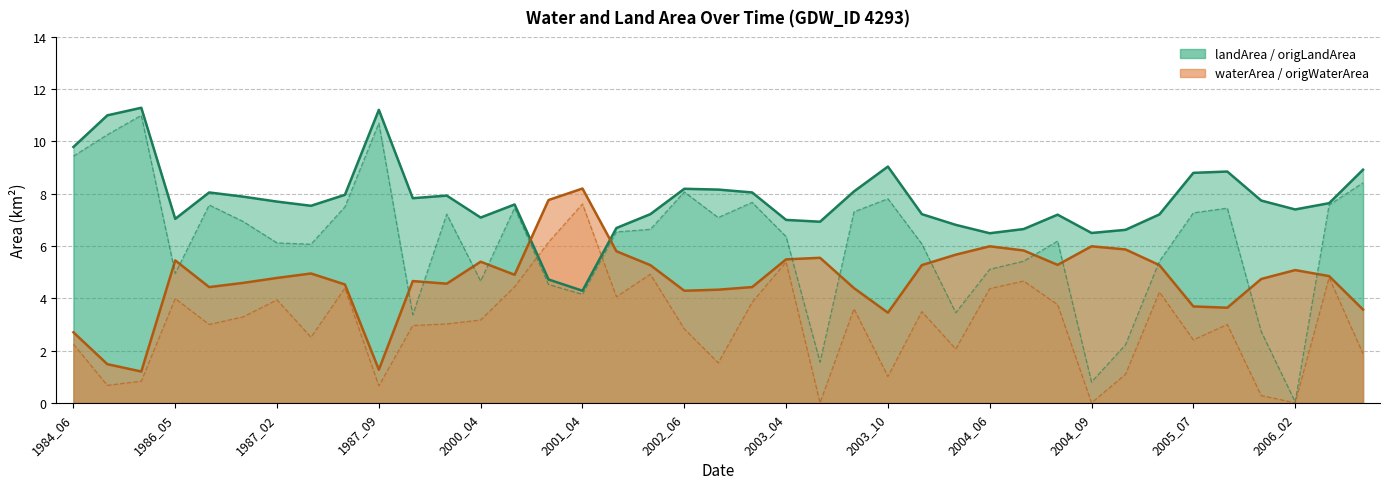

Reading left to right, what are all the values shown in this chart?

waterArea: 2.7	1.5	1.2	5.5	4.4	4.6	4.8	5.0	4.5	1.3	4.7	4.6	5.4	4.9	7.8	8.2	5.8	5.3	4.3	4.3	4.4	5.5	5.5	4.4	3.5	5.3	5.7	6.0	5.8	5.3	6.0	5.9	5.3	3.7	3.6	4.7	5.1	4.8	3.6
landArea: 9.8	11.0	11.3	7.0	8.1	7.9	7.7	7.5	8.0	11.2	7.8	7.9	7.1	7.6	4.7	4.3	6.7	7.2	8.2	8.2	8.1	7.0	6.9	8.1	9.0	7.2	6.8	6.5	6.7	7.2	6.5	6.6	7.2	8.8	8.8	7.7	7.4	7.6	8.9
origWaterArea: 2.2	0.7	0.8	4.0	3.0	3.3	3.9	2.5	4.4	0.7	3.0	3.0	3.2	4.4	6.2	7.6	4.1	4.9	2.8	1.5	3.9	5.4	0.0	3.6	1.0	3.5	2.1	4.4	4.7	3.8	0.0	1.1	4.2	2.4	3.0	0.3	0.0	4.8	1.9
origlandArea: 9.4	10.3	11.0	5.0	7.6	6.9	6.1	6.1	7.5	10.7	3.4	7.2	4.7	7.5	4.5	4.2	6.5	6.6	8.1	7.1	7.7	6.4	1.6	7.3	7.8	6.1	3.5	5.1	5.4	6.2	0.8	2.2	5.4	7.3	7.5	2.7	0.0	7.6	8.4